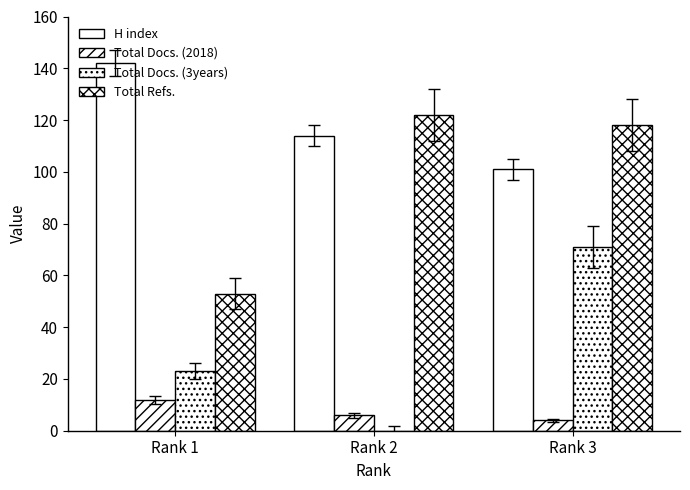

Does the chart contain stacked bars?

No